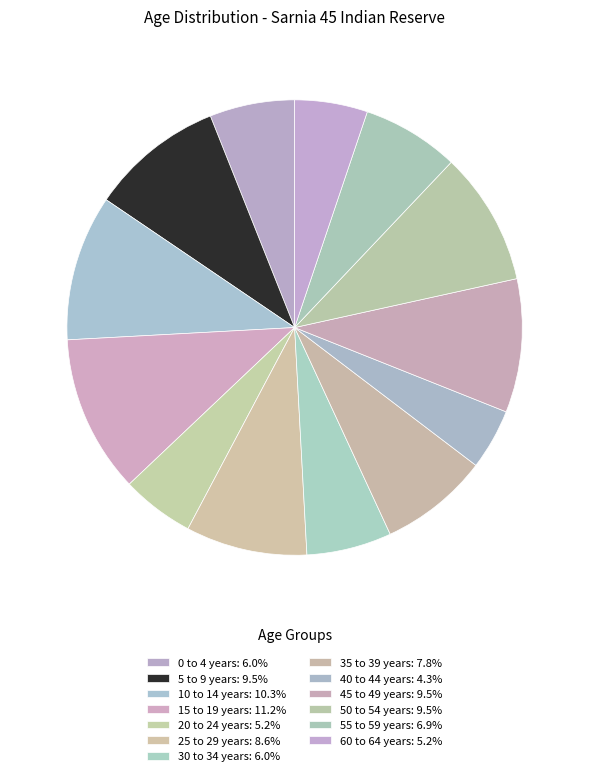

How many segments does this pie chart have?

13